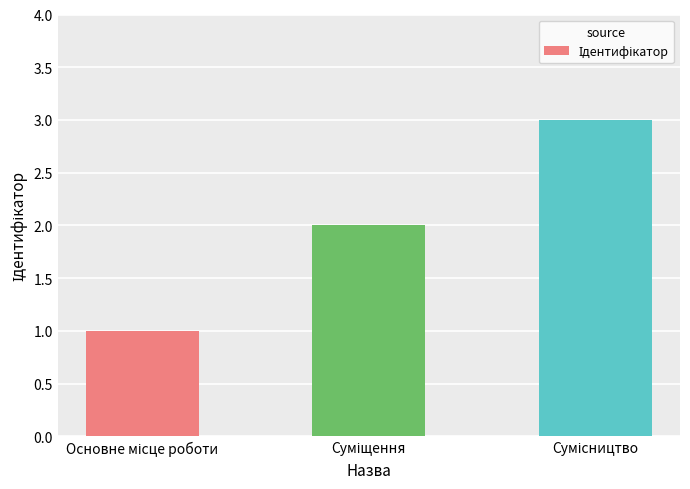

How many bars are there in total?

3